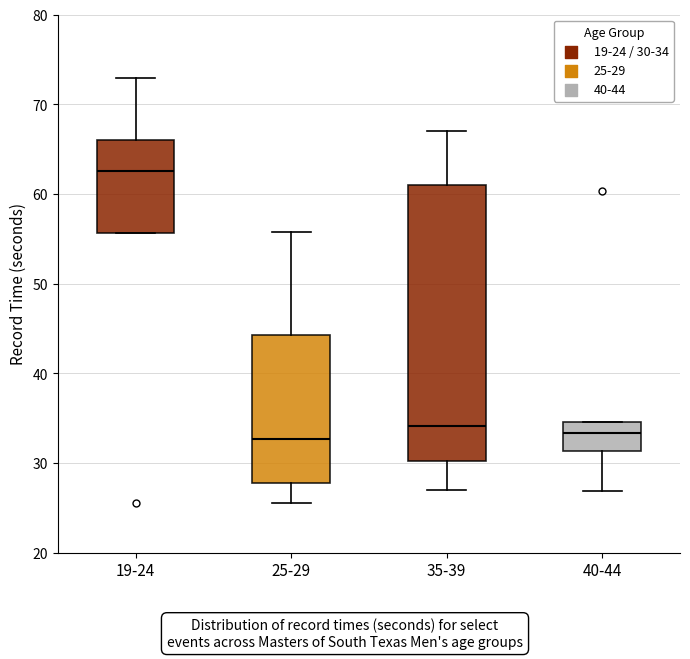

Reading left to right, transcribe this box plot: for each box, give where its median line is, the range the box spans, and where its two whiskers end, as read against the y-axis. The values are not printed on the chart, so give them approximately, as read against the axis.

19-24: median 63, box 56 to 66, whiskers 56 to 73
25-29: median 33, box 28 to 44, whiskers 25 to 56
35-39: median 34, box 30 to 61, whiskers 27 to 67
40-44: median 33, box 31 to 35, whiskers 27 to 35